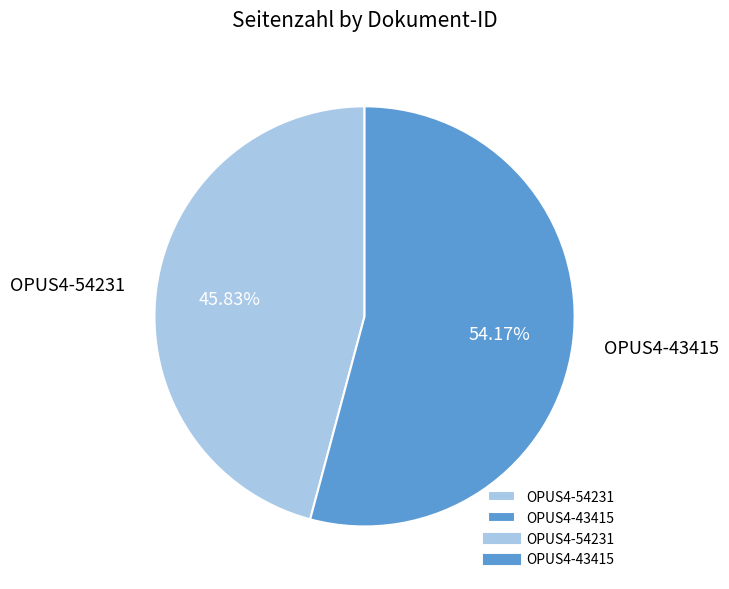

Is there a majority slice in this chart?

Yes